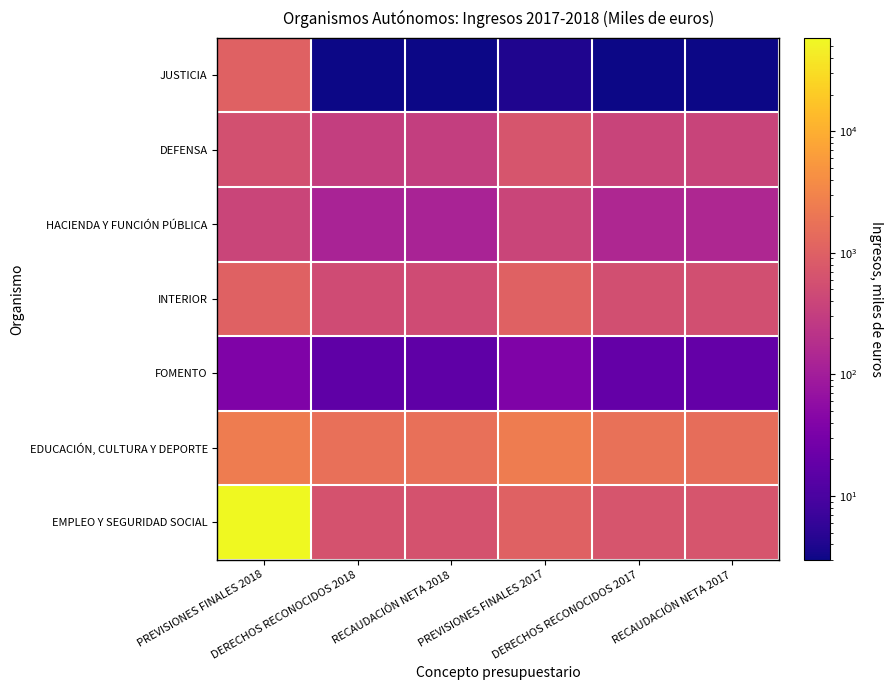

Which label corresponds to the largest value in the chart?

PREVISIONES FINALES 2018